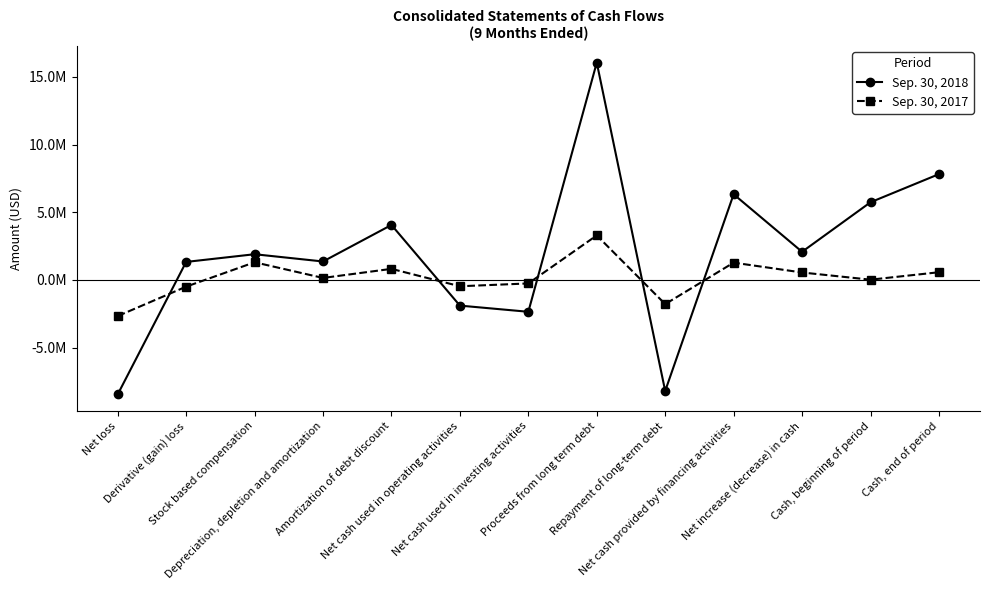

Reading left to right, what are all the values shown in this chart?

Sep. 30, 2018: Net loss=-8452863	Derivative (gain) loss=1330102	Stock based compensation=1898255	Depreciation, depletion and amortization=1362306	Amortization of debt discount=4059563	Net cash used in operating activities=-1896034	Net cash used in investing activities=-2352533	Proceeds from long term debt=16047458	Repayment of long-term debt=-8199989	Net cash provided by financing activities=6326176	Net increase (decrease) in cash=2077609	Cash, beginning of period=5735259	Cash, end of period=7812868
Sep. 30, 2017: Net loss=-2667714	Derivative (gain) loss=-495468	Stock based compensation=1304175	Depreciation, depletion and amortization=146602	Amortization of debt discount=817431	Net cash used in operating activities=-467470	Net cash used in investing activities=-258809	Proceeds from long term debt=3288650	Repayment of long-term debt=-1785333	Net cash provided by financing activities=1275896	Net increase (decrease) in cash=549617	Cash, beginning of period=18605	Cash, end of period=568222